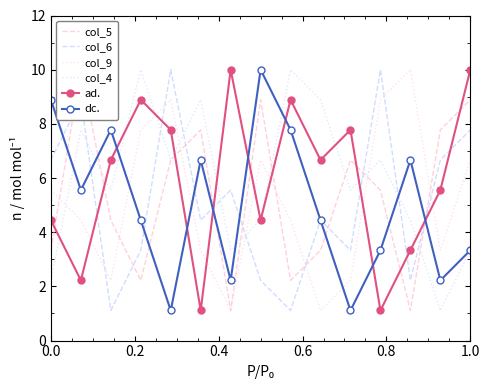

What is the lowest value of the dc. series?

1.1